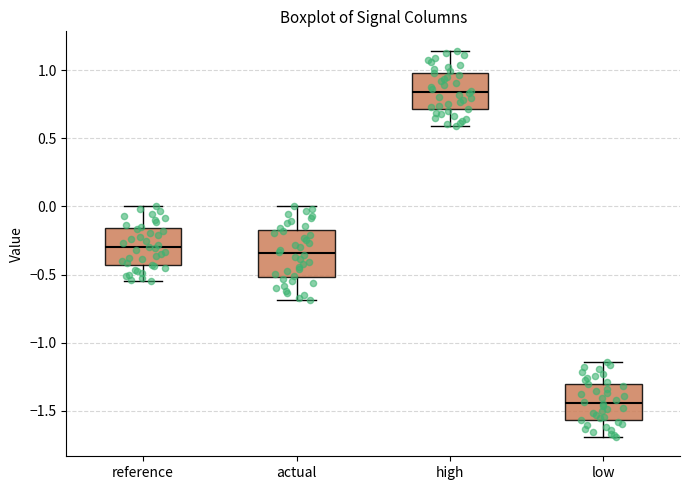

Reading left to right, transcribe this box plot: for each box, give where its median line is, the range the box spans, and where its two whiskers end, as read against the y-axis. The values are not printed on the chart, so give them approximately, as read against the axis.

reference: median -0.30, box -0.45 to -0.15, whiskers -0.55 to 0.00
actual: median -0.35, box -0.50 to -0.15, whiskers -0.70 to 0.00
high: median 0.85, box 0.70 to 1.00, whiskers 0.60 to 1.15
low: median -1.45, box -1.55 to -1.30, whiskers -1.70 to -1.15